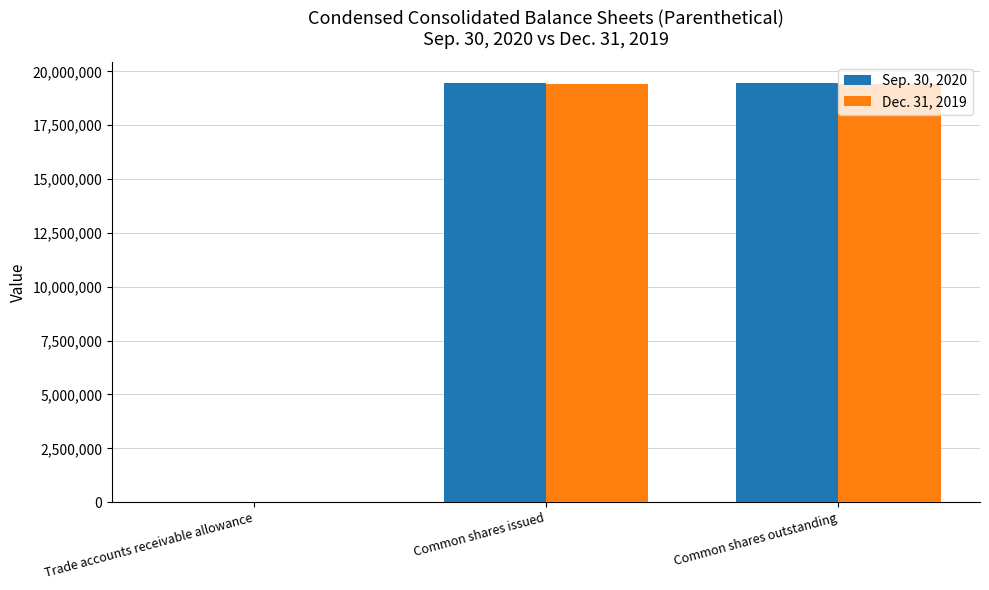

What is the total value across all series at Common shares issued?

38898258